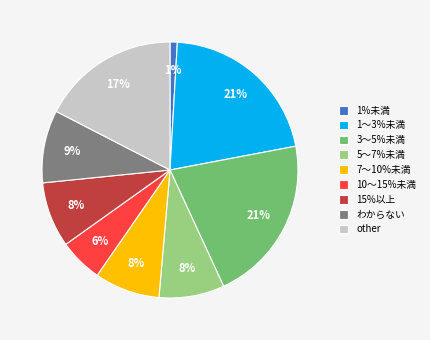

Combined, do 10〜15%未満 and わからない account for over 50%?

No